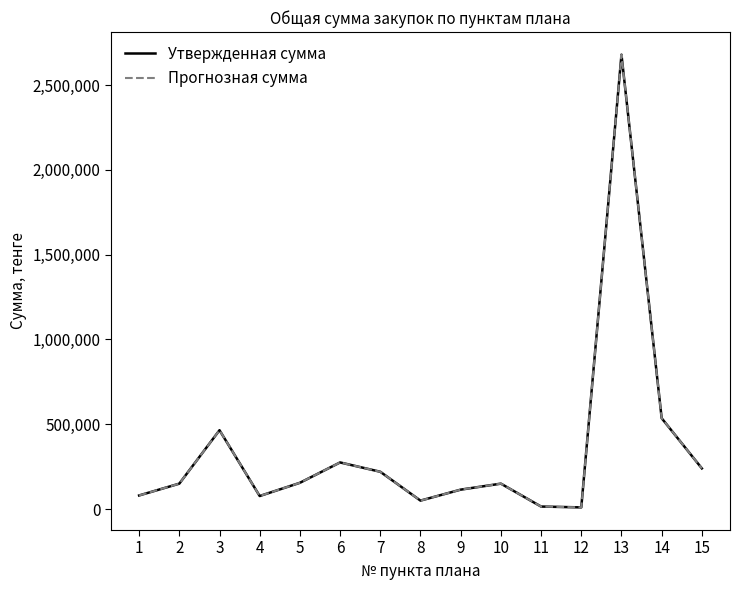

Which category has the highest value across all series?

13